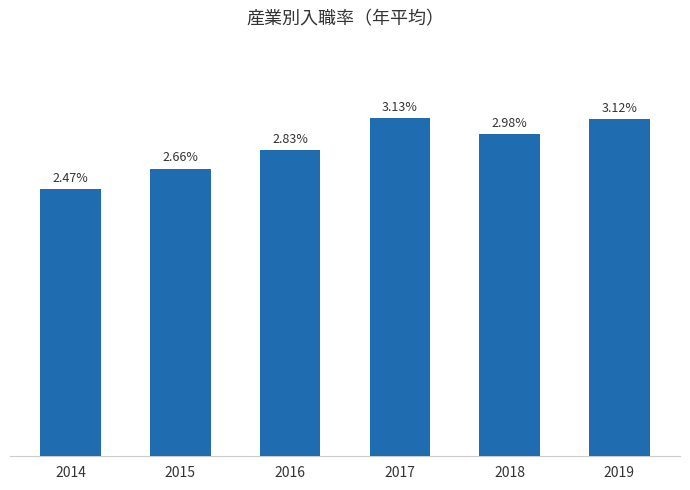

Rank the categories by value from lowest to highest.

2014, 2015, 2016, 2018, 2019, 2017